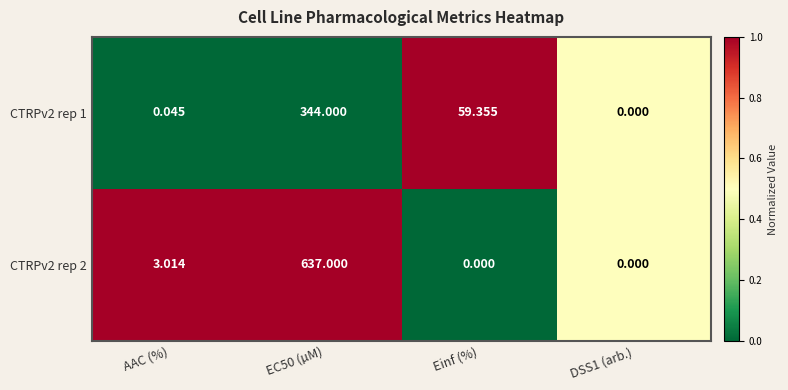

Which series has the largest total across all categories?

CTRPv2 rep 2